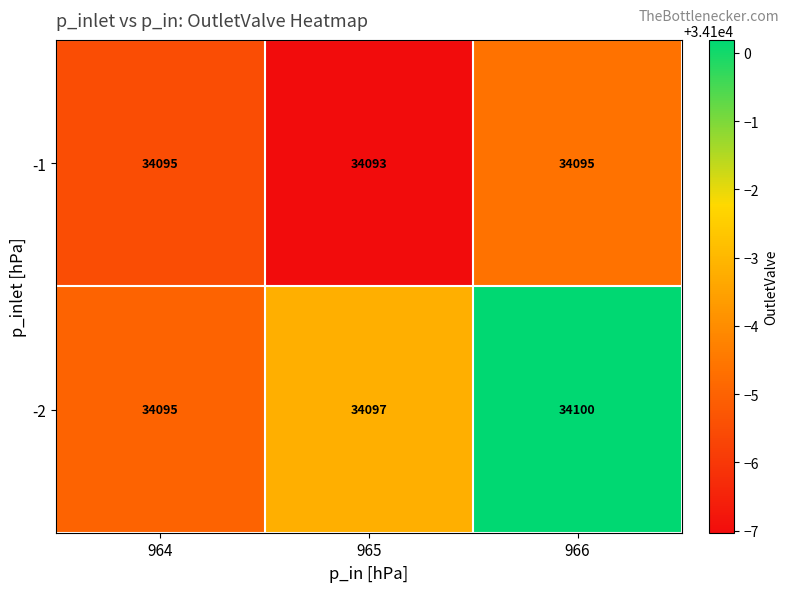

What is the average value of the -2 series?

34097